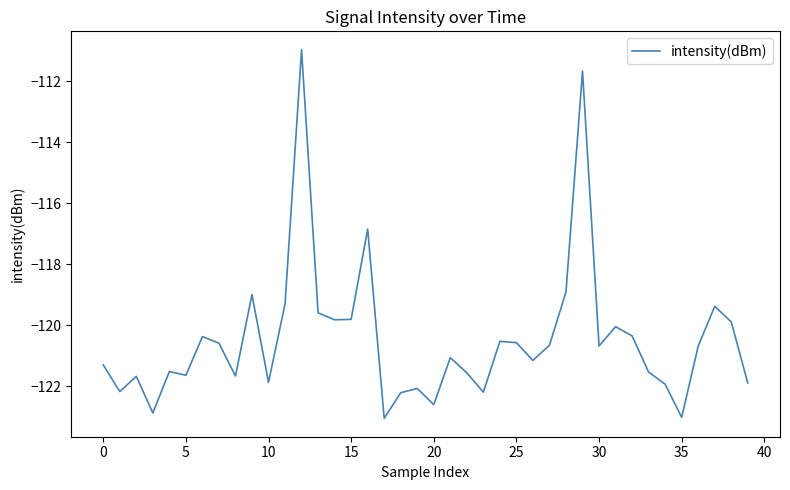

Does the chart have visible grid lines?

No